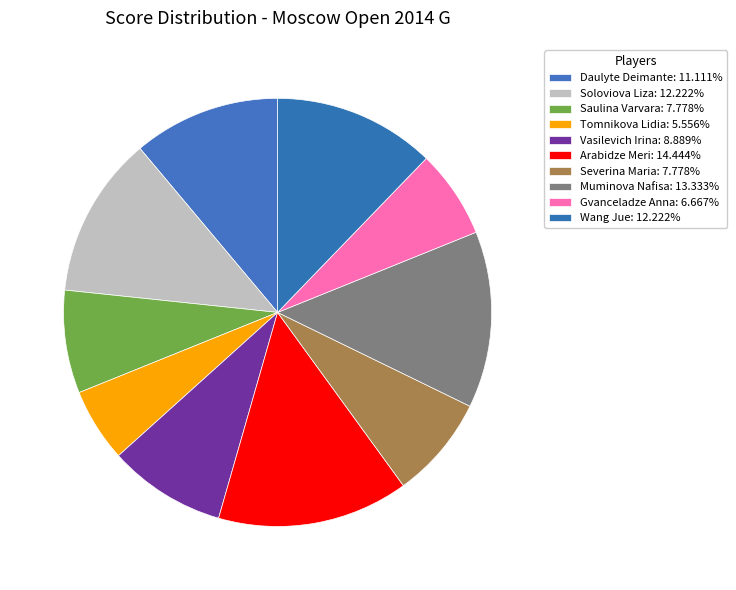

To the nearest percent, what is the average slice percentage?

10%